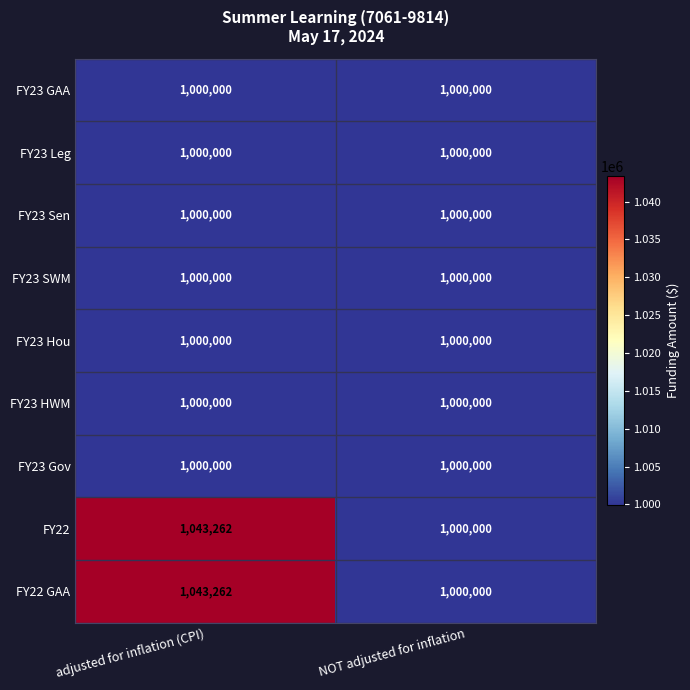

Is the value of FY22 at adjusted for inflation (CPI) greater than the value of FY23 Leg at NOT adjusted for inflation?

Yes